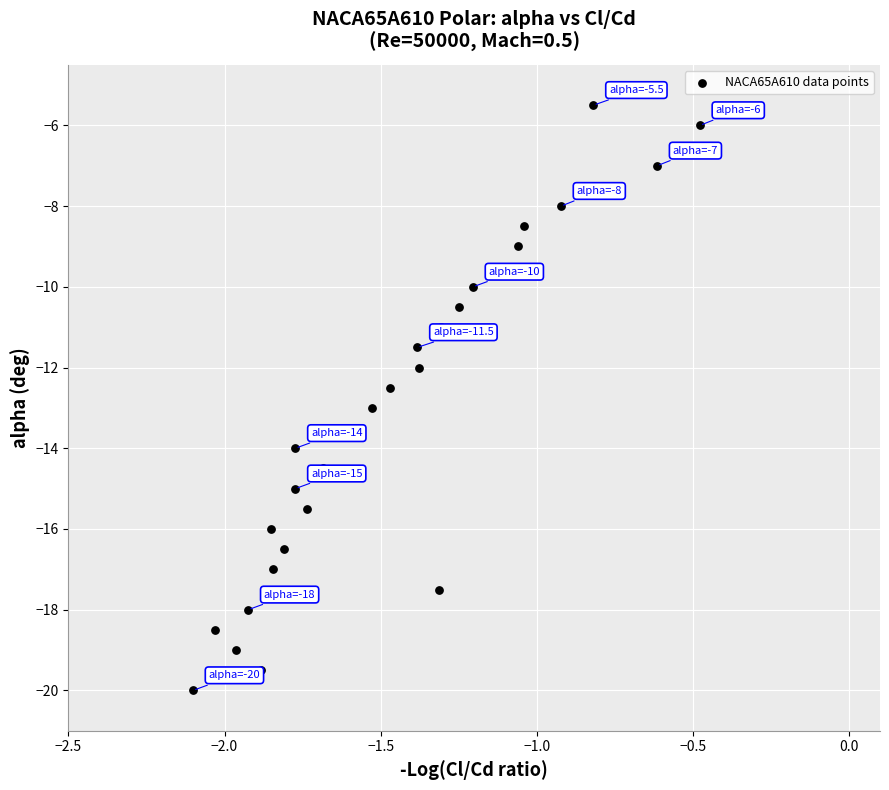

What is the range of Y values (max minus min)?

14.5